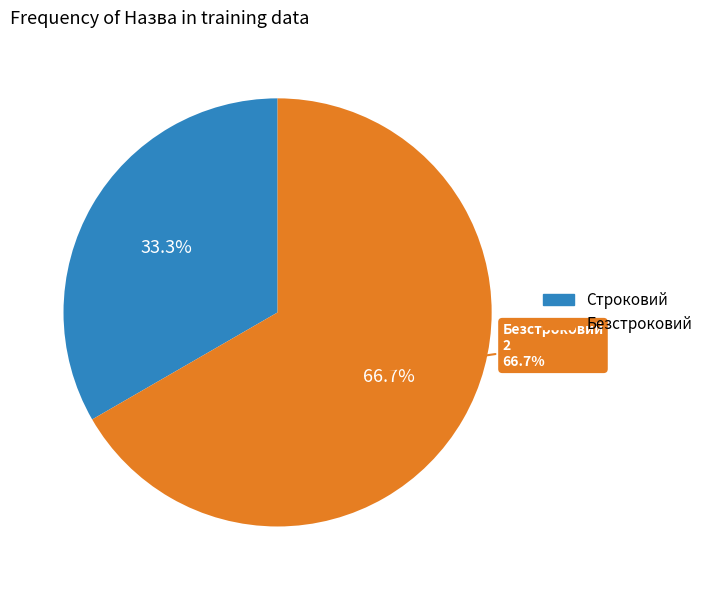

True or false: Строковий accounts for 27% of the total.

False